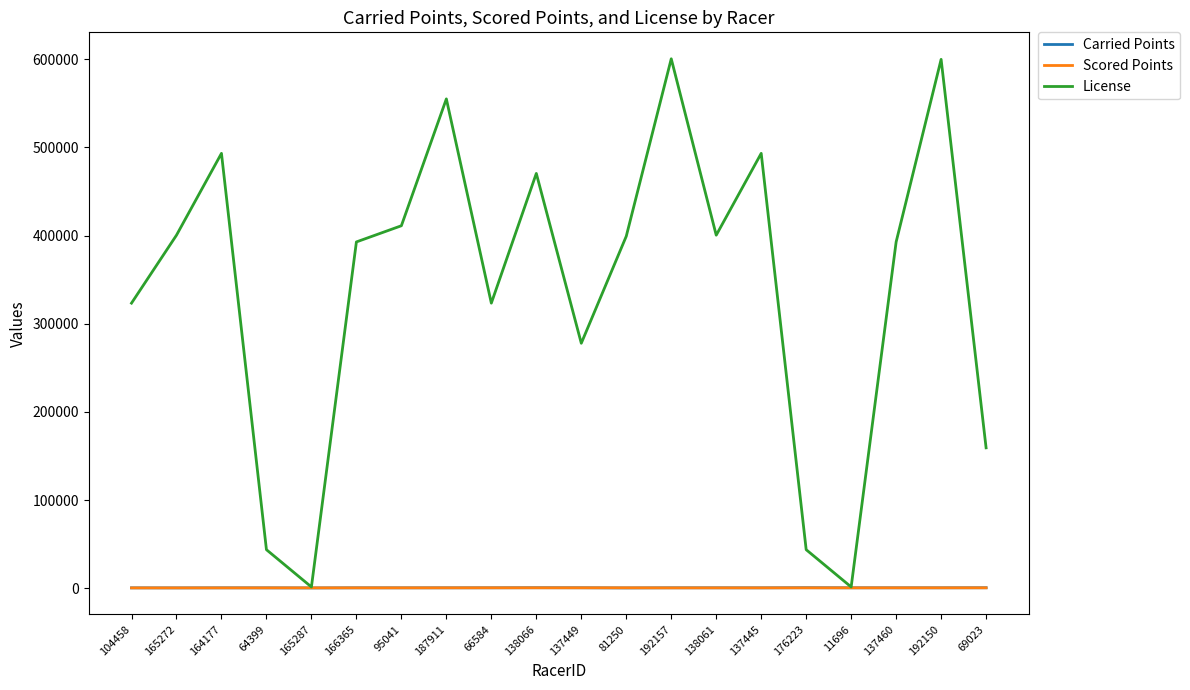

Between 165272 and 95041, which series saw the biggest shift?

License